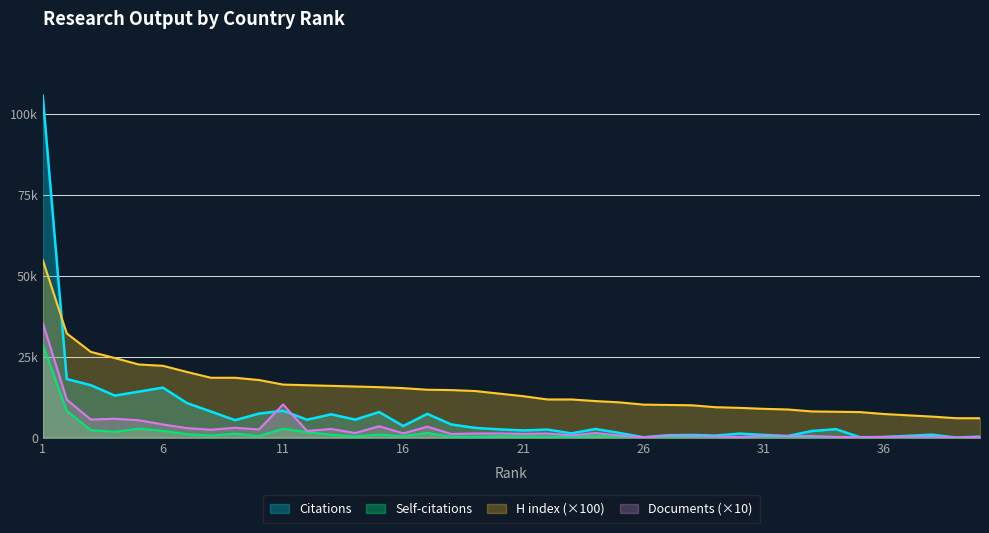

Is it true that H index equals 8929 at 21?

False